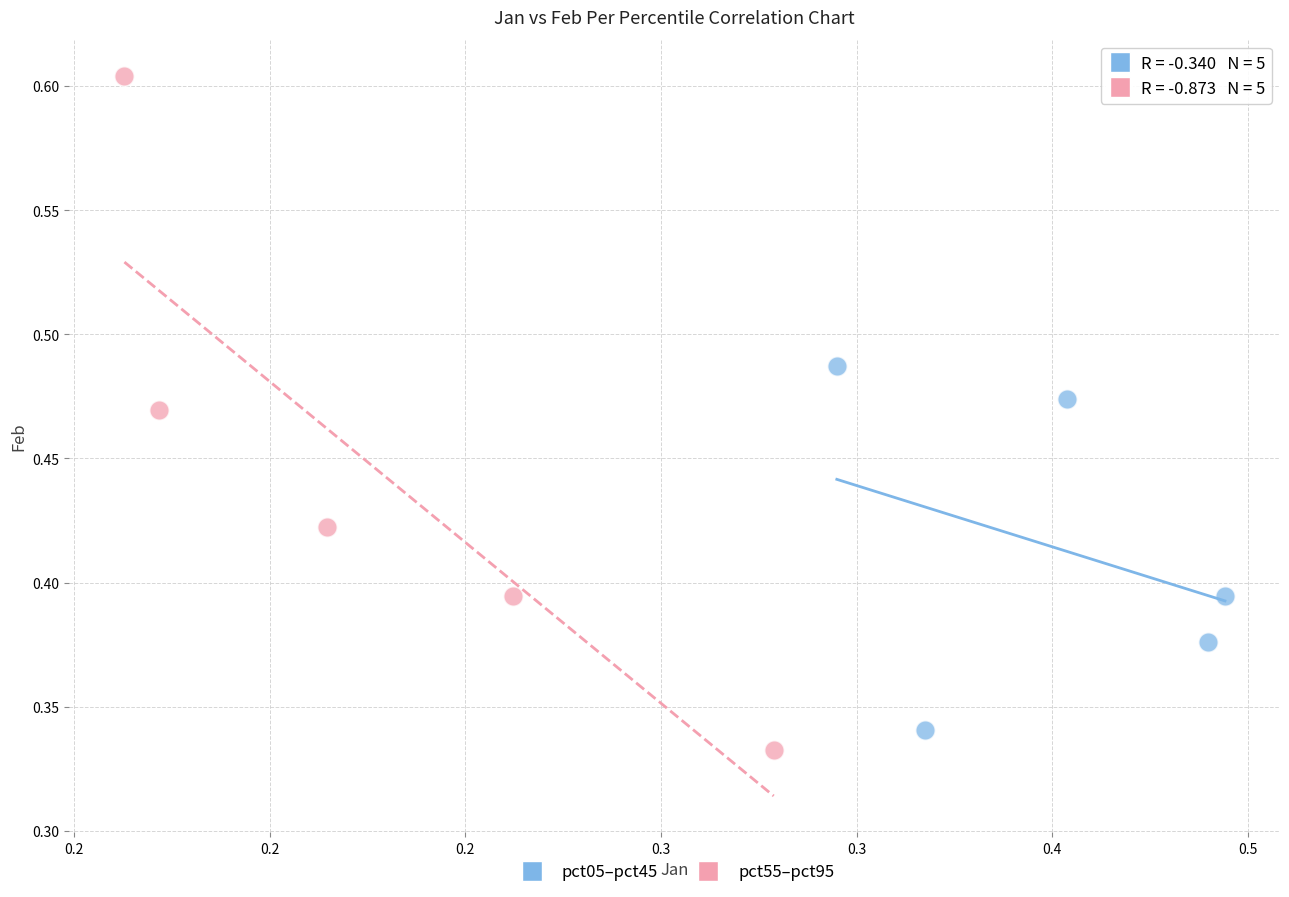

Which series contains the highest Y value?

pct55–pct95